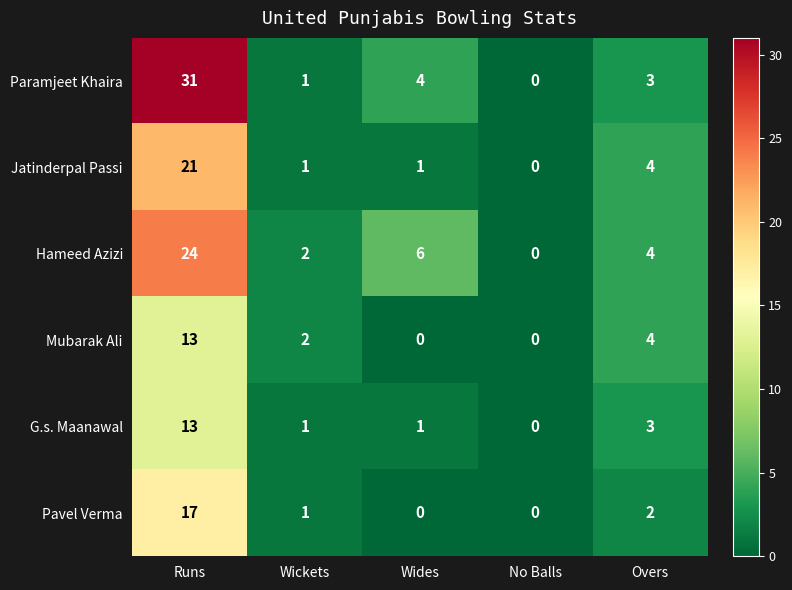

True or false: Paramjeet Khaira has a value of 1 at Wickets.

True